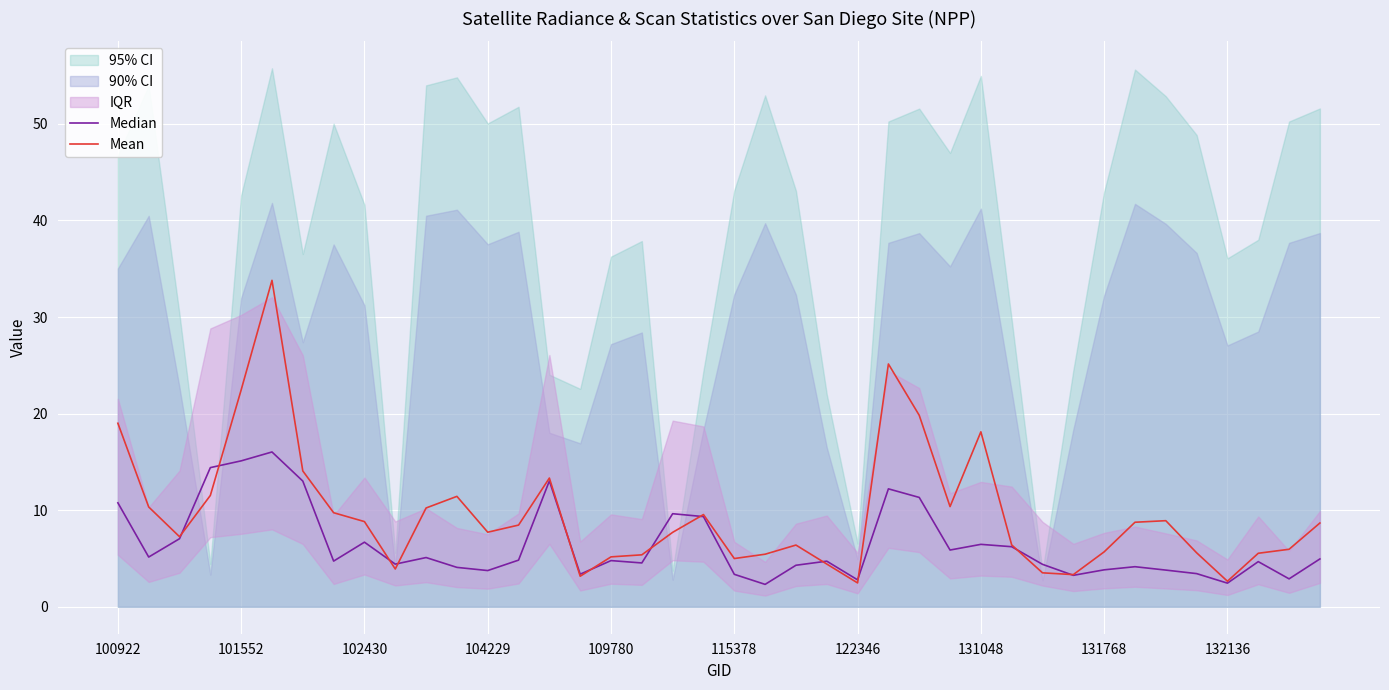

At how many categories does at least one series exceed 18?

6